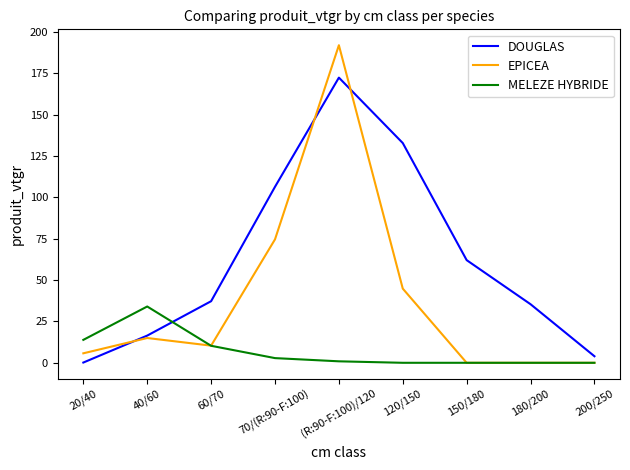

Is the value of DOUGLAS at 180/200 greater than the value of MELEZE HYBRIDE at 70/(R:90-F:100)?

Yes